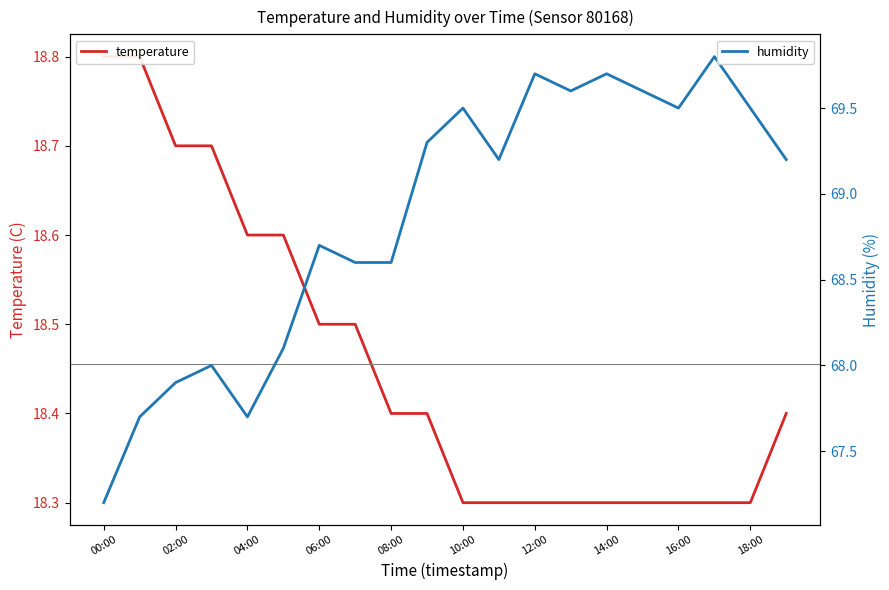

True or false: temperature has more than 1 points higher than both neighbors.

False